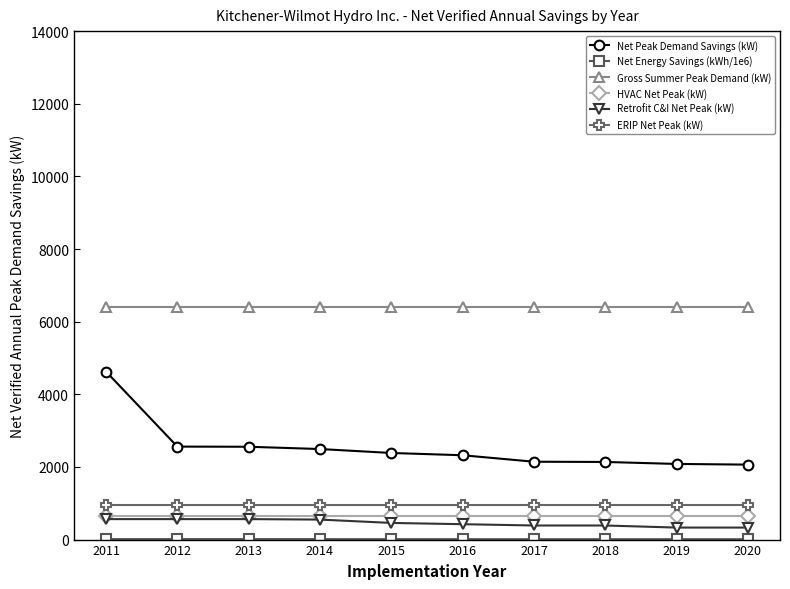

Which series has the largest total across all categories?

Gross Summer Peak Demand (kW)